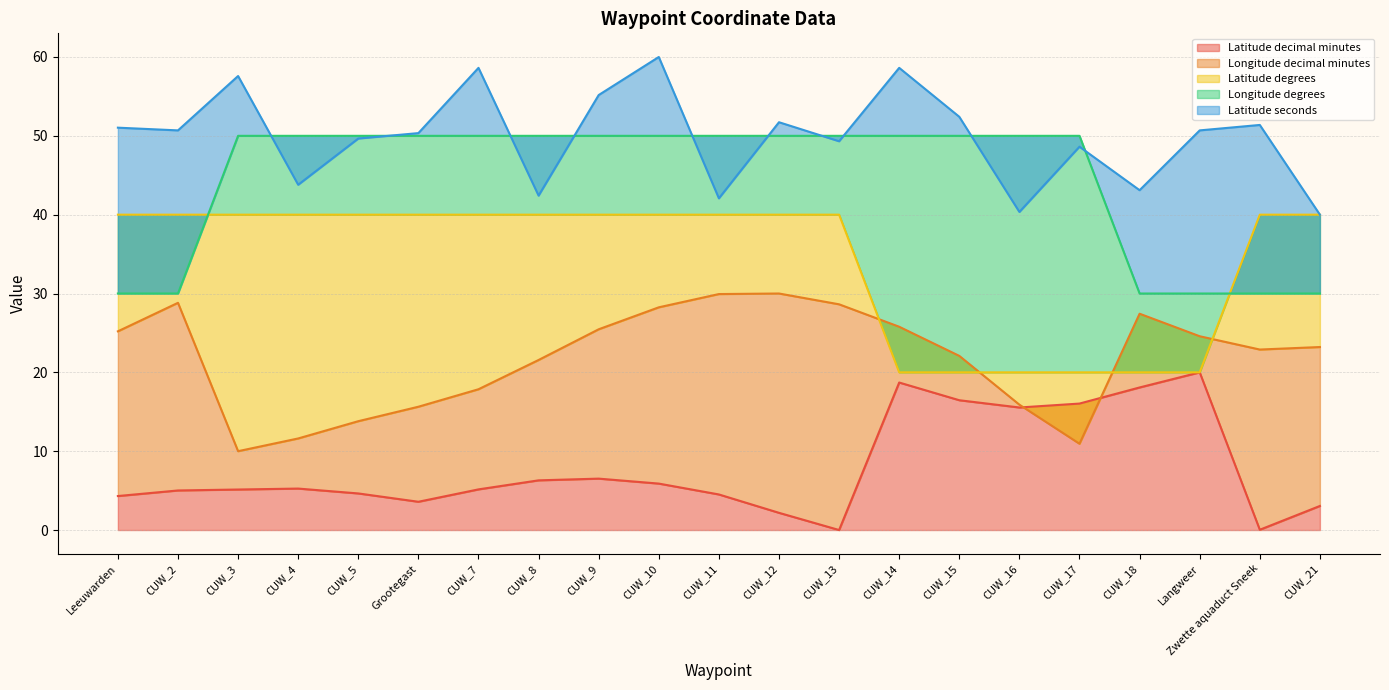

Reading left to right, transcribe all the data shown in this chart.

Latitude decimal minutes: Leeuwarden=4.3	CUW_2=5.0	CUW_3=5.1	CUW_4=5.3	CUW_5=4.6	Grootegast=3.6	CUW_7=5.2	CUW_8=6.3	CUW_9=6.5	CUW_10=5.9	CUW_11=4.5	CUW_12=2.2	CUW_13=0.0	CUW_14=18.7	CUW_15=16.5	CUW_16=15.5	CUW_17=16.0	CUW_18=18.1	Langweer=20.0	Zwette aquaduct Sneek=0.0	CUW_21=3.1
Longitude decimal minutes: Leeuwarden=25.2	CUW_2=28.8	CUW_3=10.0	CUW_4=11.6	CUW_5=13.8	Grootegast=15.6	CUW_7=17.9	CUW_8=21.6	CUW_9=25.5	CUW_10=28.2	CUW_11=29.9	CUW_12=30.0	CUW_13=28.6	CUW_14=25.8	CUW_15=22.1	CUW_16=15.9	CUW_17=10.9	CUW_18=27.4	Langweer=24.6	Zwette aquaduct Sneek=22.9	CUW_21=23.2
Latitude degrees: Leeuwarden=40.0	CUW_2=40.0	CUW_3=40.0	CUW_4=40.0	CUW_5=40.0	Grootegast=40.0	CUW_7=40.0	CUW_8=40.0	CUW_9=40.0	CUW_10=40.0	CUW_11=40.0	CUW_12=40.0	CUW_13=40.0	CUW_14=20.0	CUW_15=20.0	CUW_16=20.0	CUW_17=20.0	CUW_18=20.0	Langweer=20.0	Zwette aquaduct Sneek=40.0	CUW_21=40.0
Longitude degrees: Leeuwarden=30.0	CUW_2=30.0	CUW_3=50.0	CUW_4=50.0	CUW_5=50.0	Grootegast=50.0	CUW_7=50.0	CUW_8=50.0	CUW_9=50.0	CUW_10=50.0	CUW_11=50.0	CUW_12=50.0	CUW_13=50.0	CUW_14=50.0	CUW_15=50.0	CUW_16=50.0	CUW_17=50.0	CUW_18=30.0	Langweer=30.0	Zwette aquaduct Sneek=30.0	CUW_21=30.0
Latitude seconds: Leeuwarden=51.0	CUW_2=50.7	CUW_3=57.6	CUW_4=43.8	CUW_5=49.7	Grootegast=50.3	CUW_7=58.6	CUW_8=42.4	CUW_9=55.2	CUW_10=60.0	CUW_11=42.1	CUW_12=51.7	CUW_13=49.3	CUW_14=58.6	CUW_15=52.4	CUW_16=40.3	CUW_17=48.6	CUW_18=43.1	Langweer=50.7	Zwette aquaduct Sneek=51.4	CUW_21=40.0